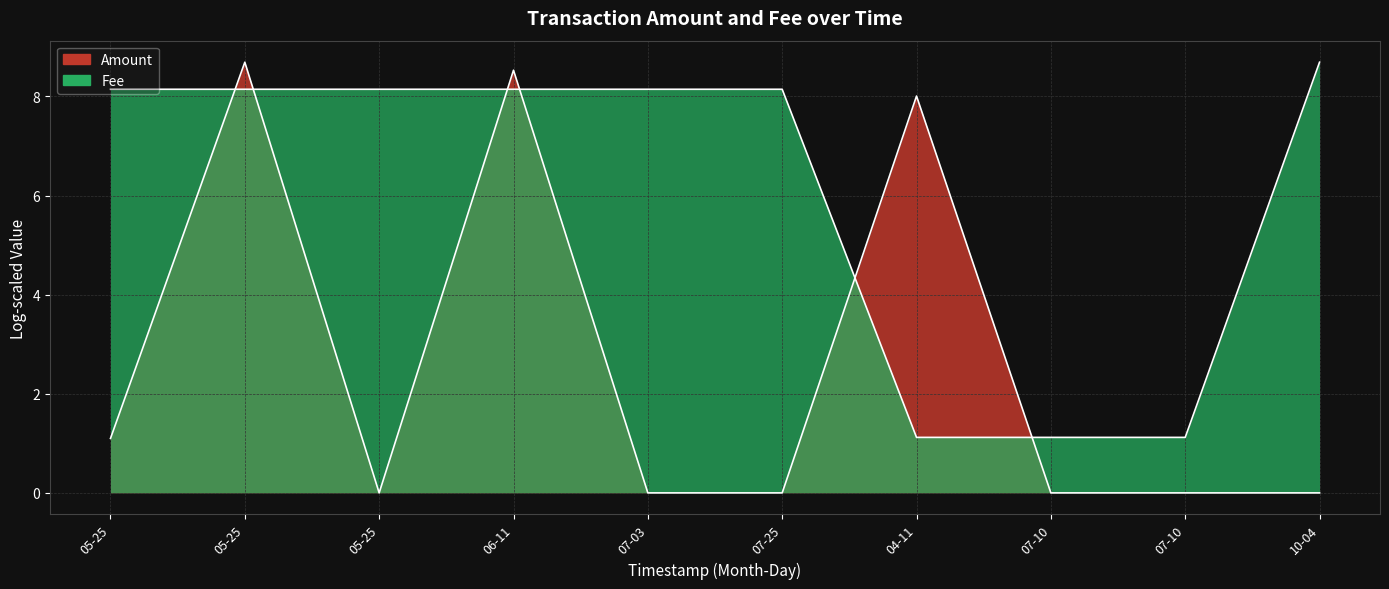

The value at 05-25 is 8.1. True or false?

True